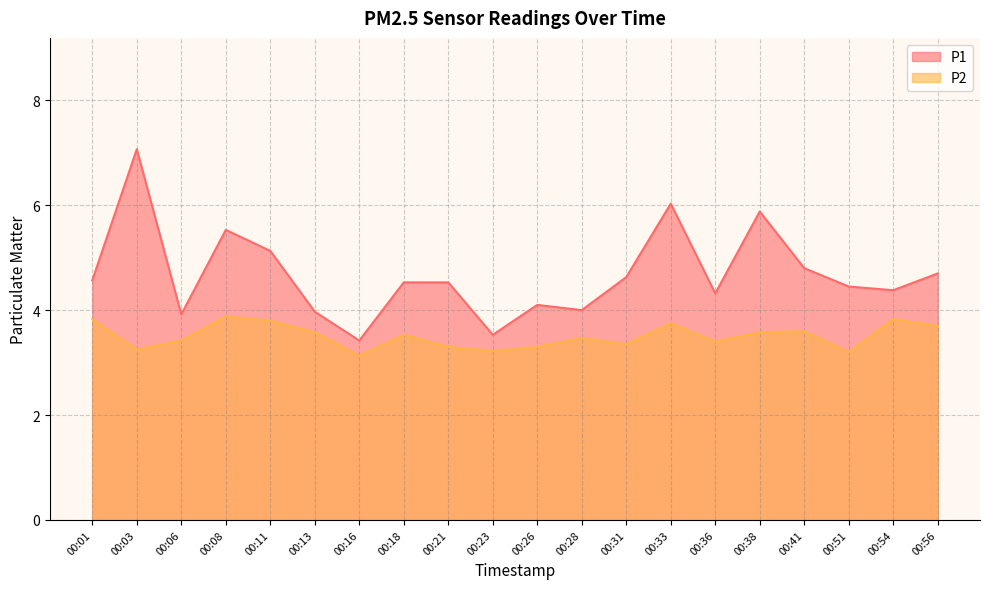

What is the lowest value of the P2 series?

3.1